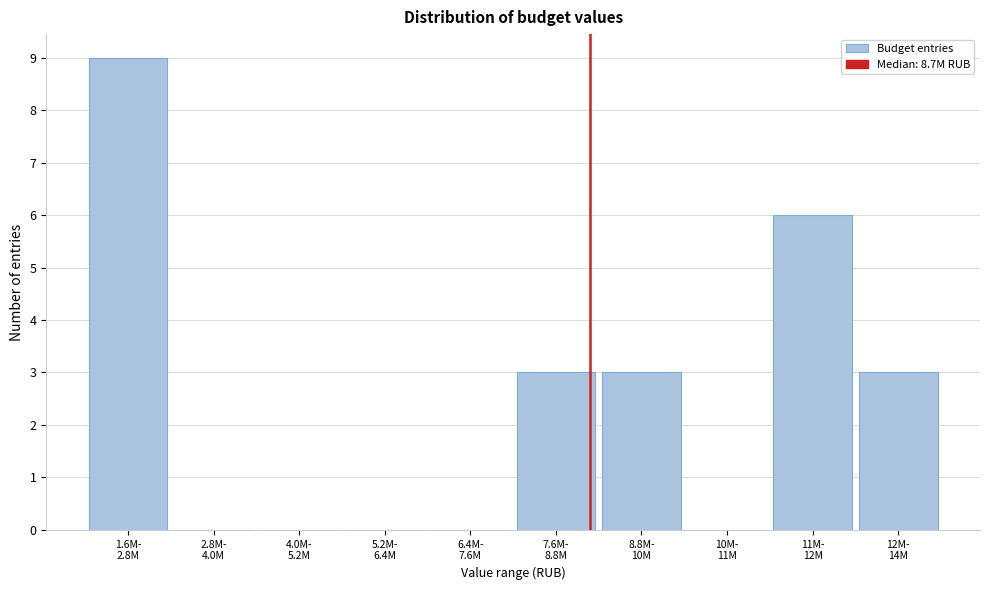

What is the sum of all values?

24